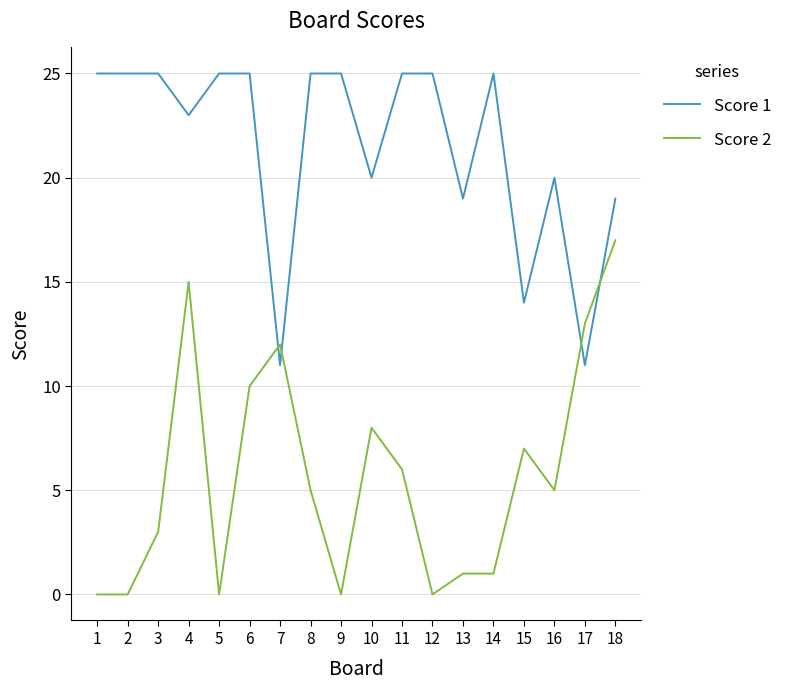

What is the difference between the highest and lowest values at 15?

7